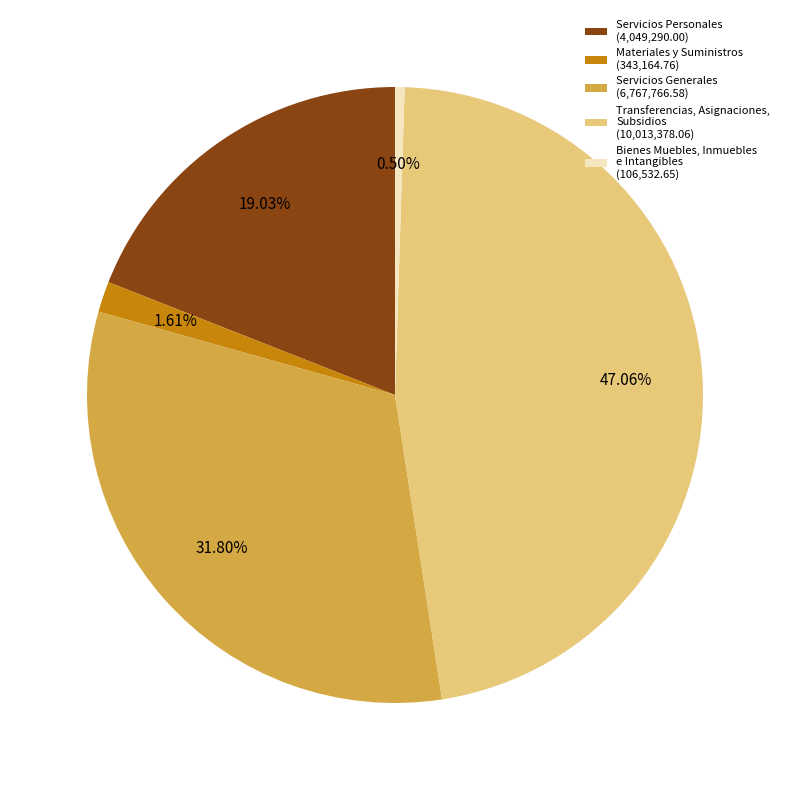

Between Servicios Personales and Transferencias, Asignaciones, Subsidios, which is larger?

Transferencias, Asignaciones, Subsidios